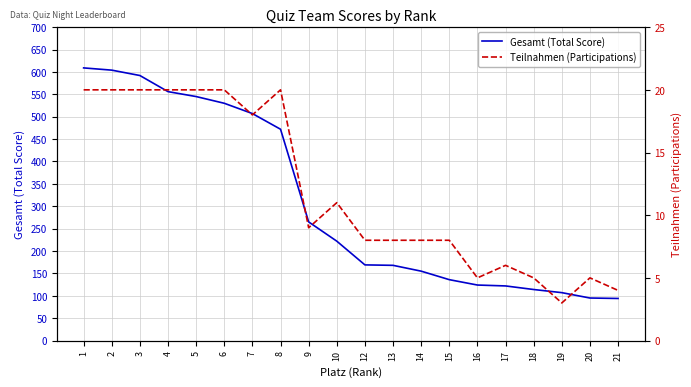

Reading left to right, list all the values displayed in this chart.

Gesamt (Total Score): 609	604	592	556	545	530	507	472	265	222	169	168	155	136	124	122	114	107	95	94
Teilnahmen (Participations): 20	20	20	20	20	20	18	20	9	11	8	8	8	8	5	6	5	3	5	4